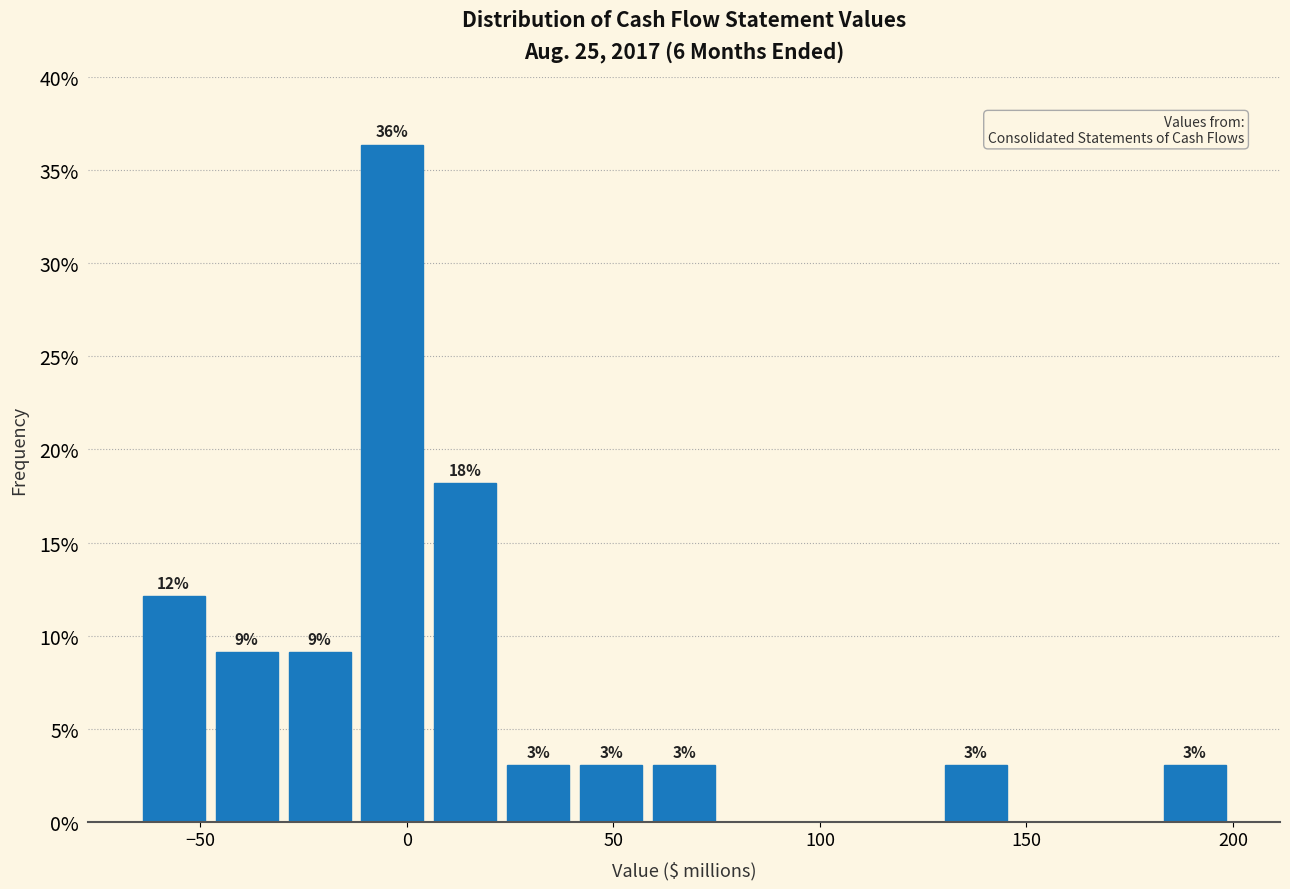

Read against the x-axis, roughly where is the centre of the tallest bar?

-5